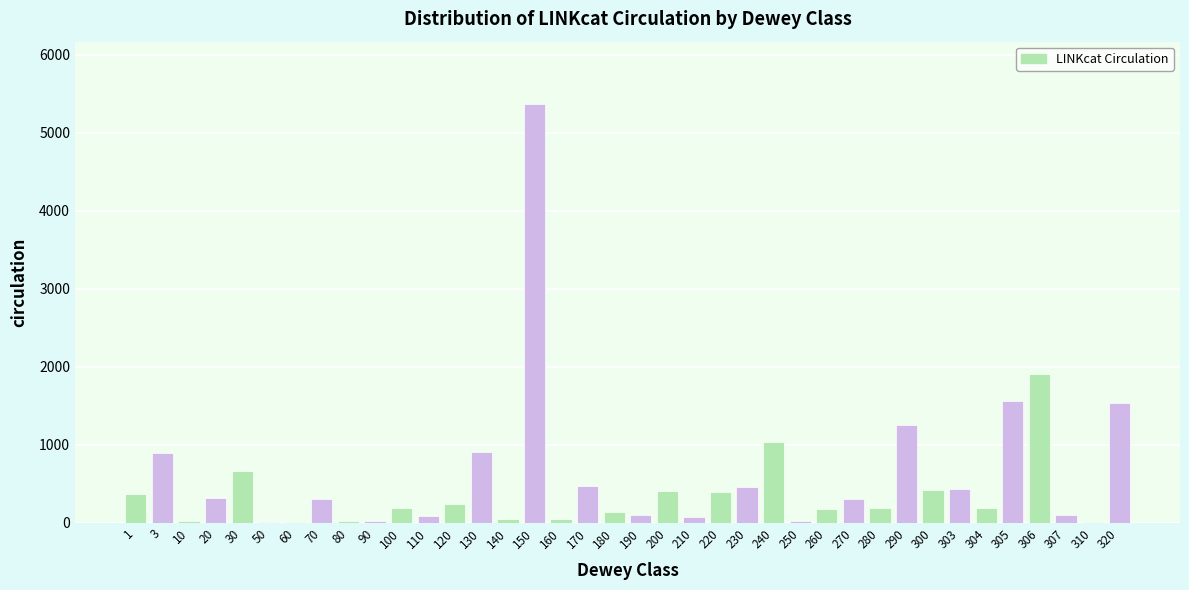

What is the sum of all values?

20744